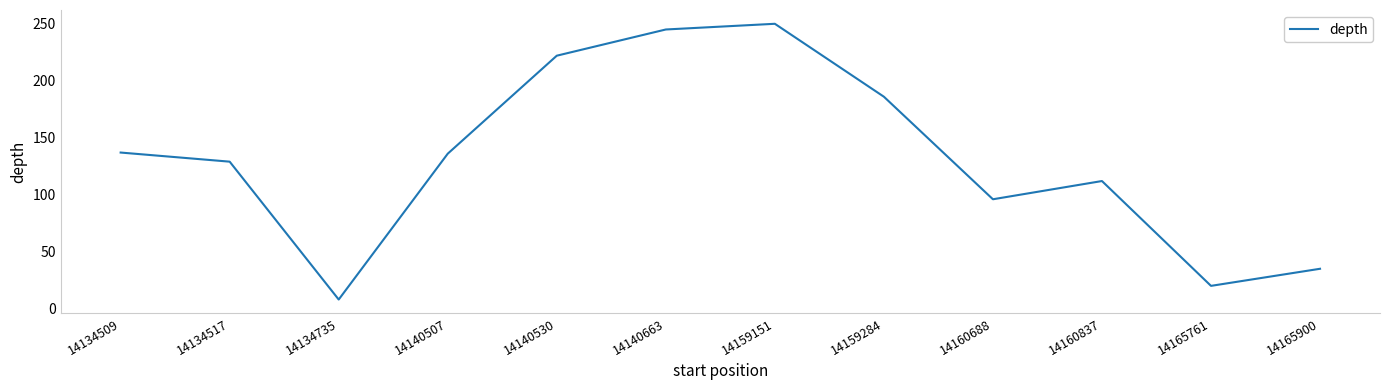

What is the change in value from 14160688 to 14160837?

+16